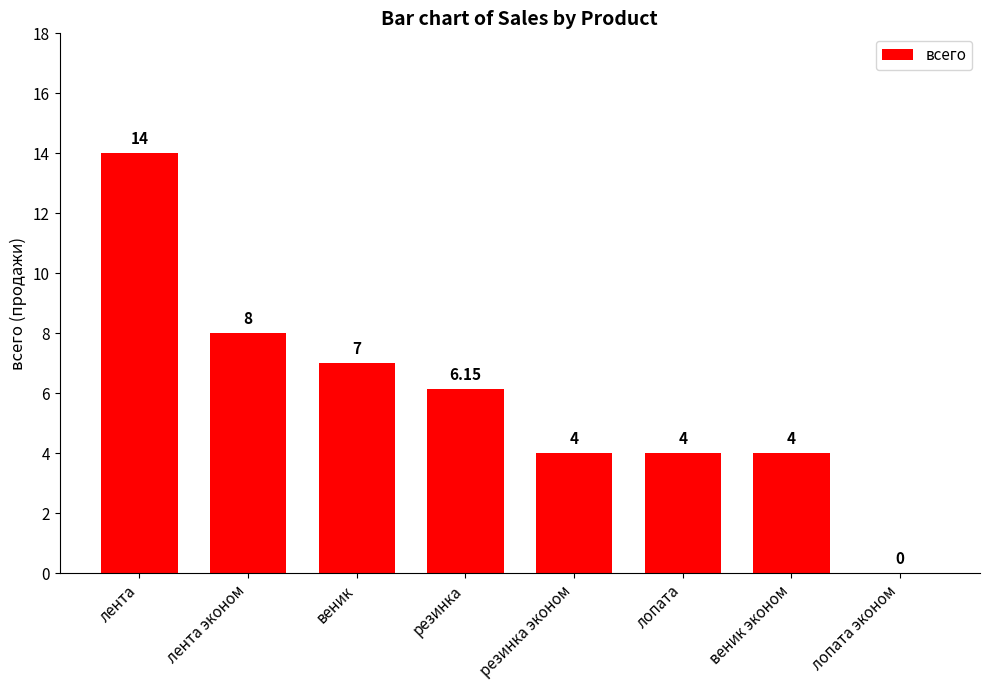

At which label is the value closest to 7?

веник